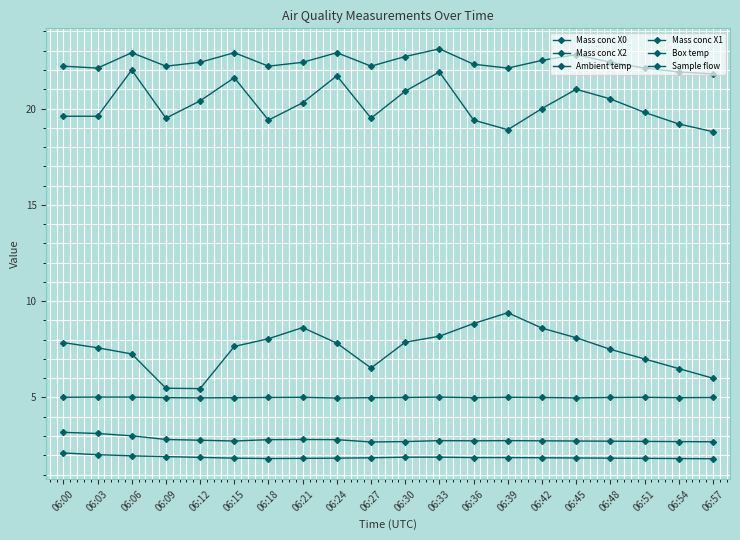

What is the spread (max minus min) of values at 06:12?

20.5